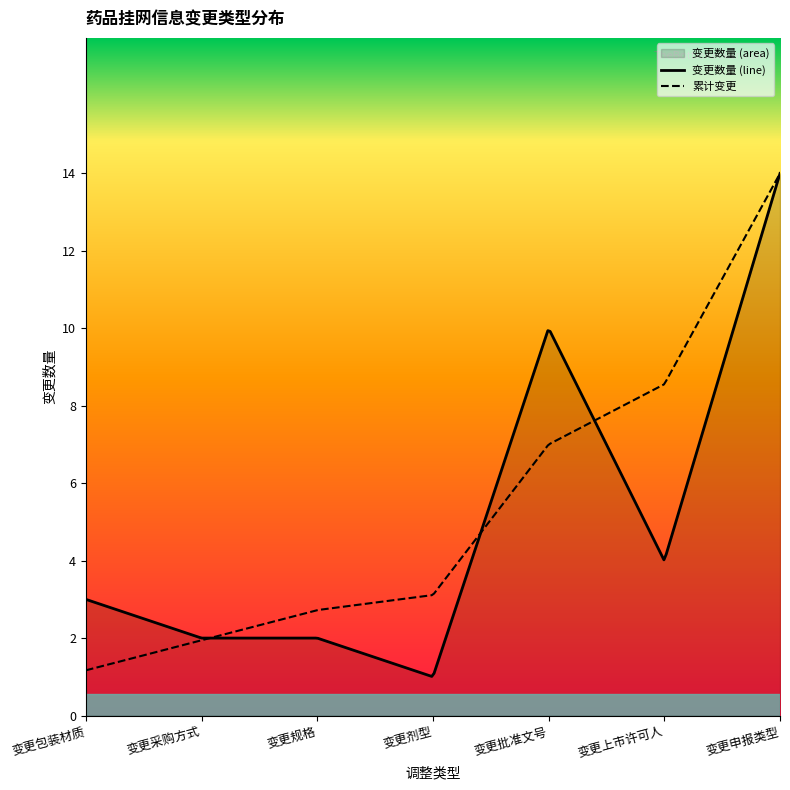

True or false: 变更采购方式 and 变更包装材质 intersect in this chart.

False